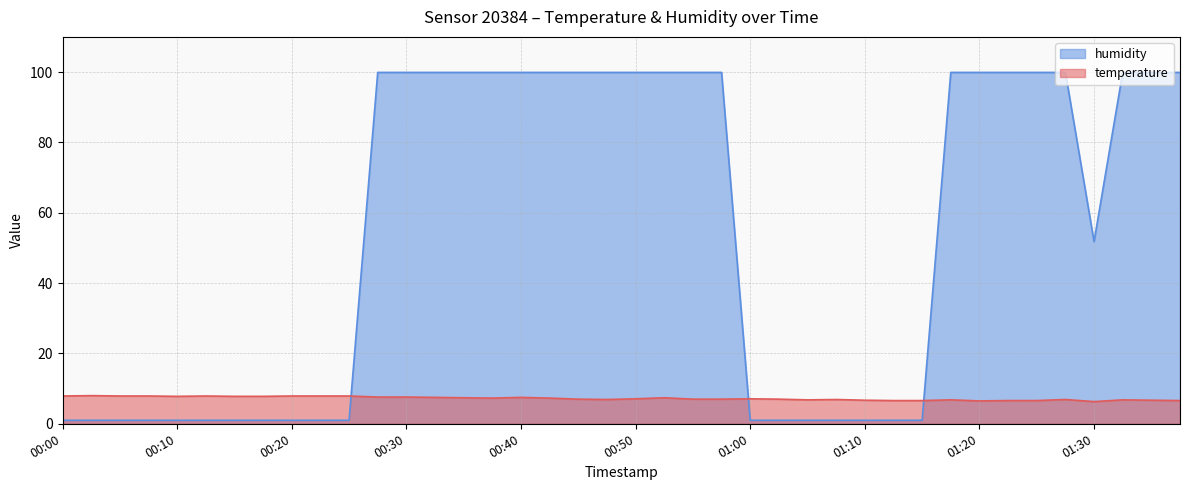

After their last crossing, which series has the higher values: humidity or temperature?

humidity